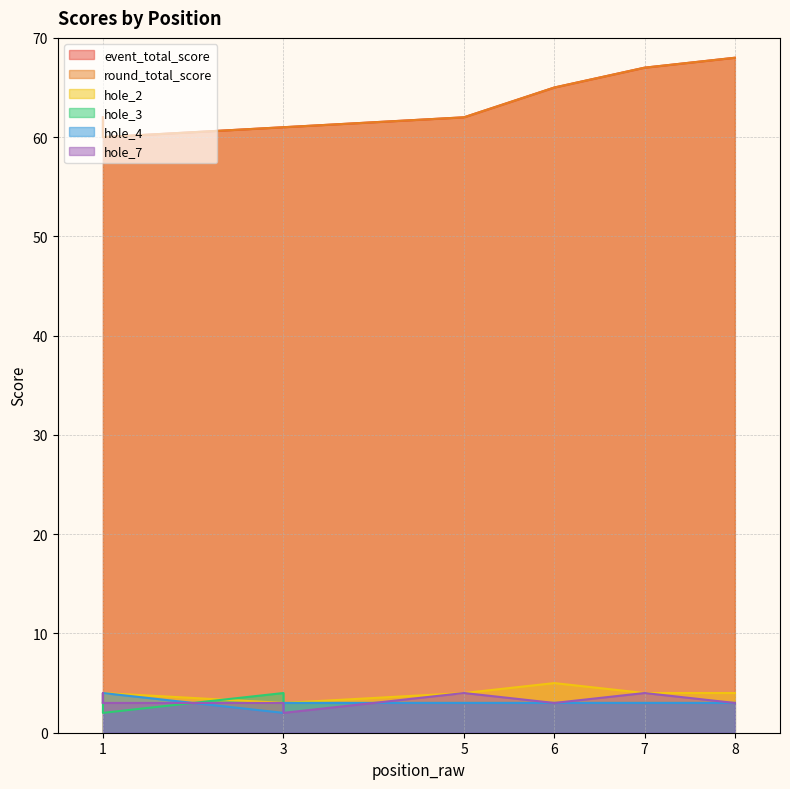

True or false: hole_3 has more than 0 interior local peaks.

True